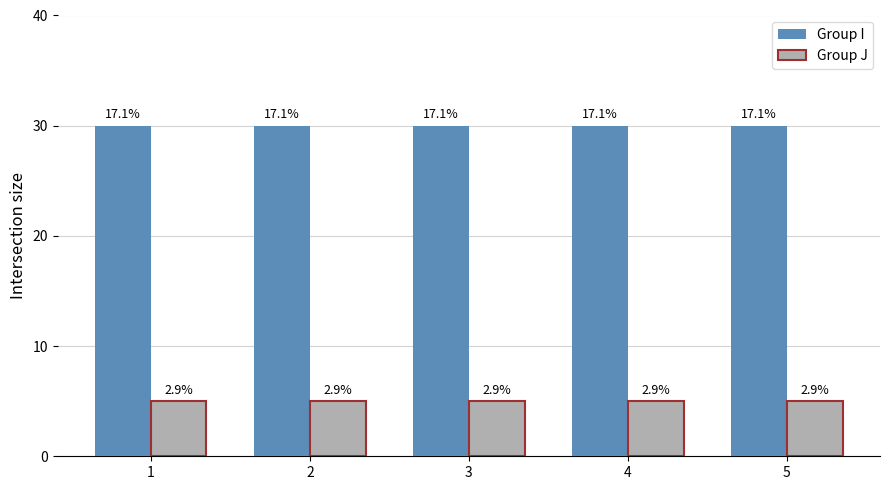

Is it true that Group I equals 52 at 3?

False